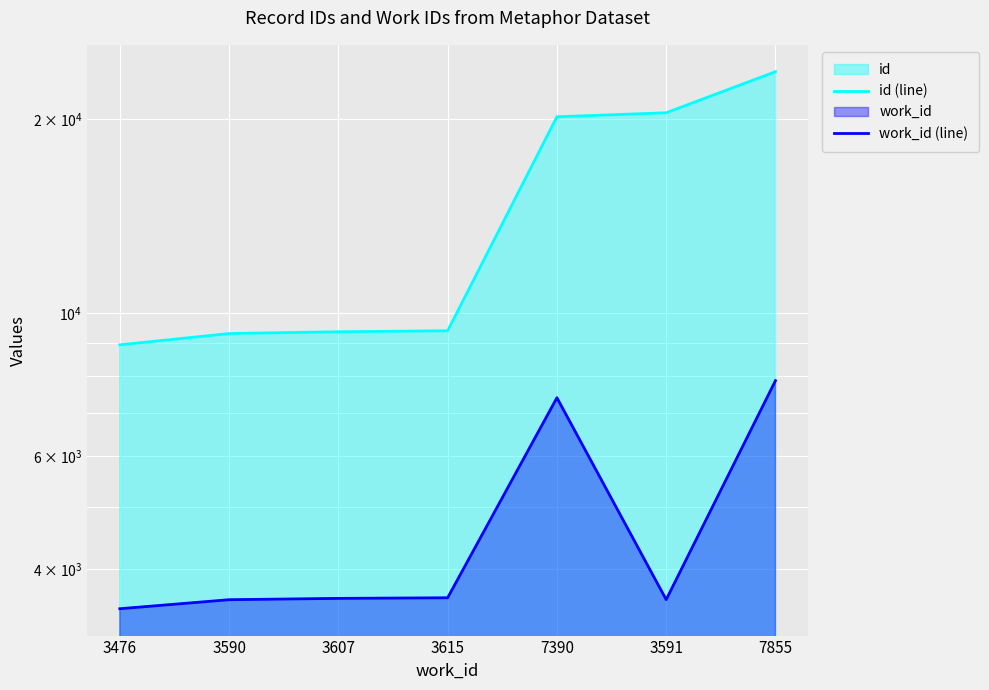

What position from the left is 7855?

7